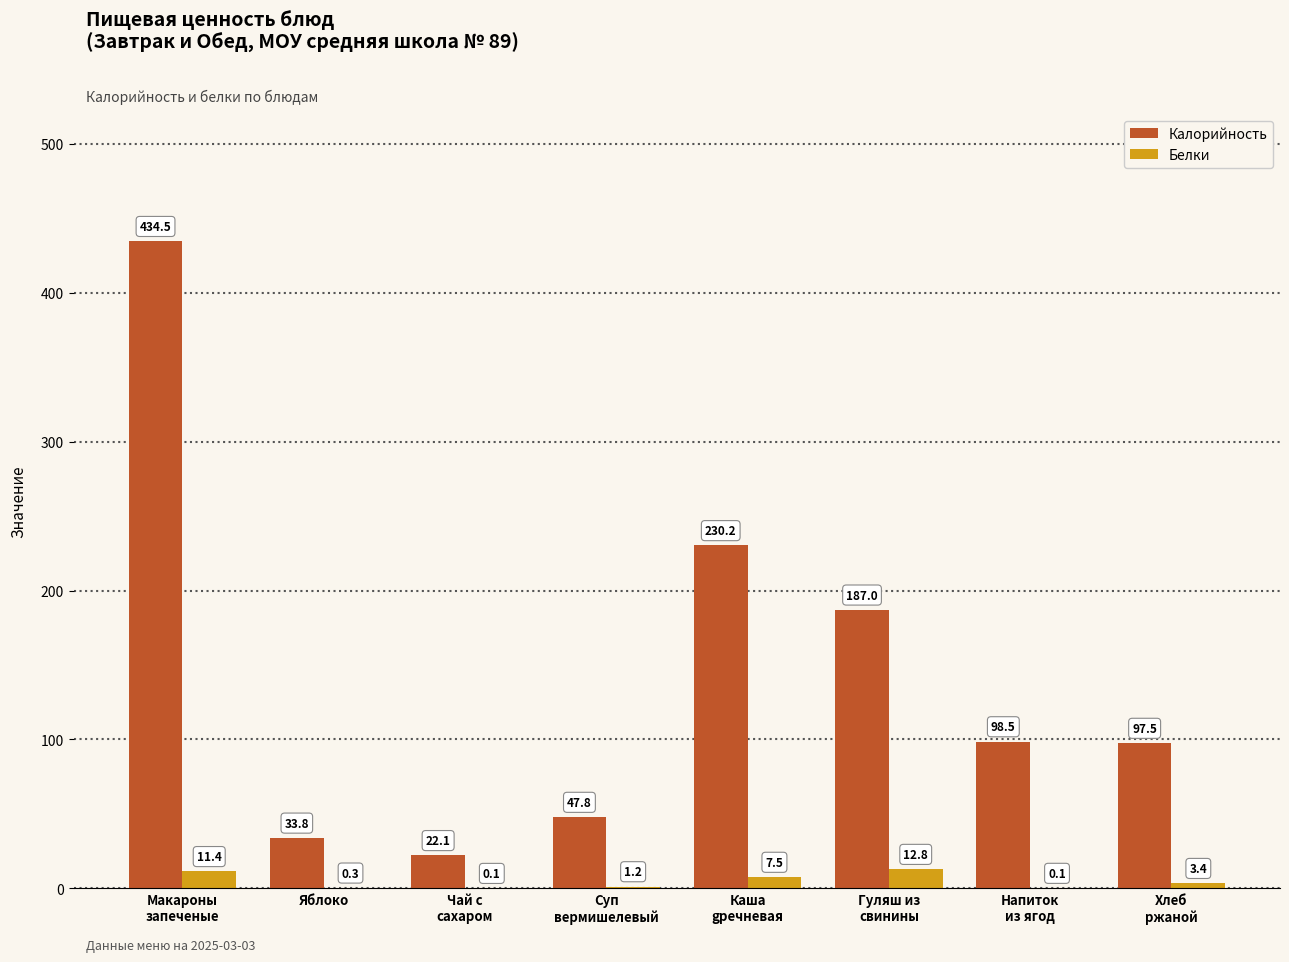

Which series has the largest total across all categories?

Калорийность